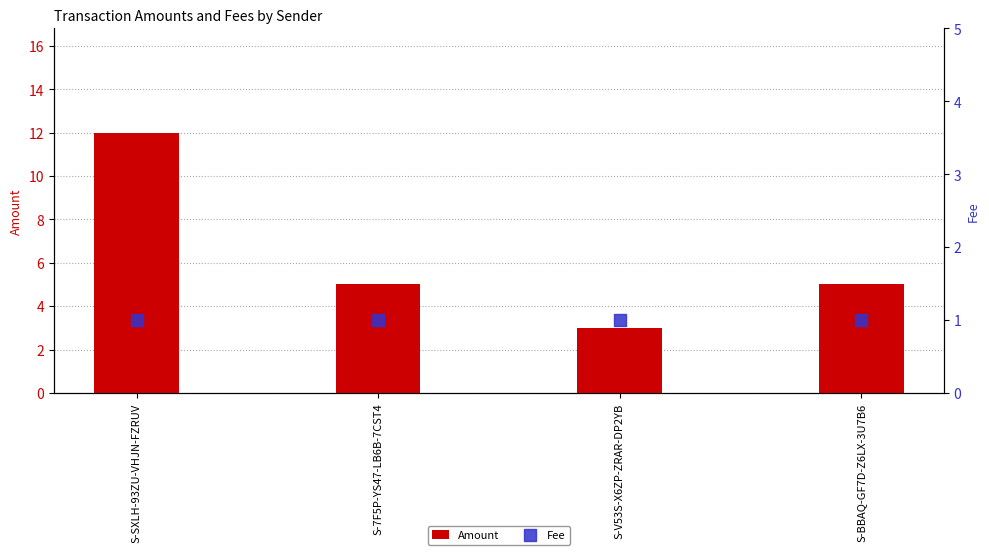

Which series has the largest Y range (max minus min)?

Amount